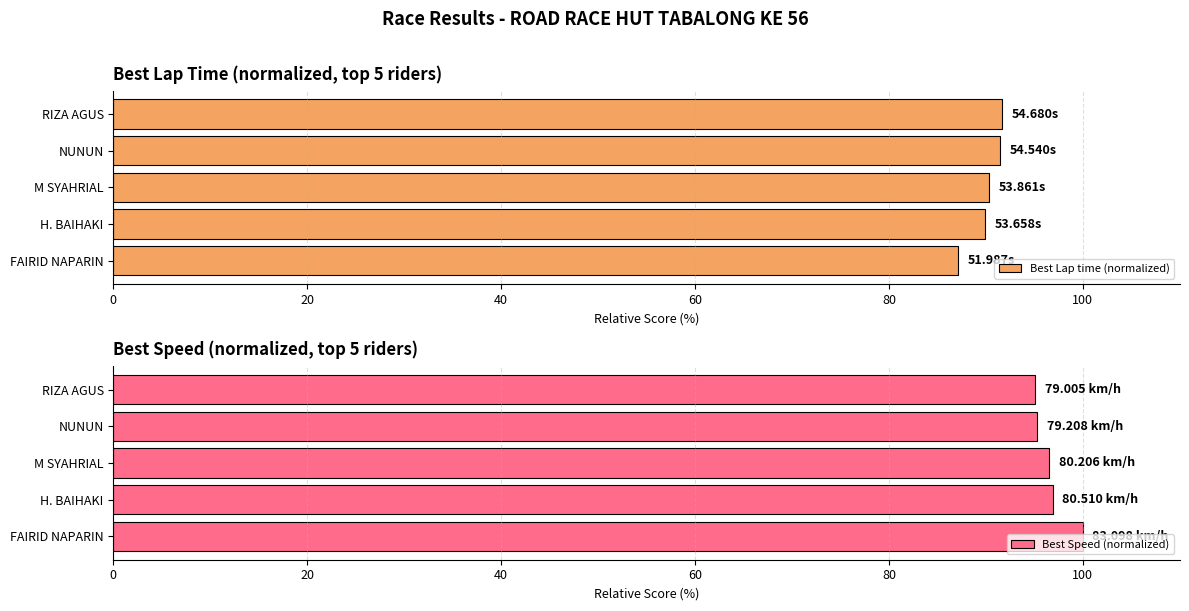

How many bars are there in each group?

2